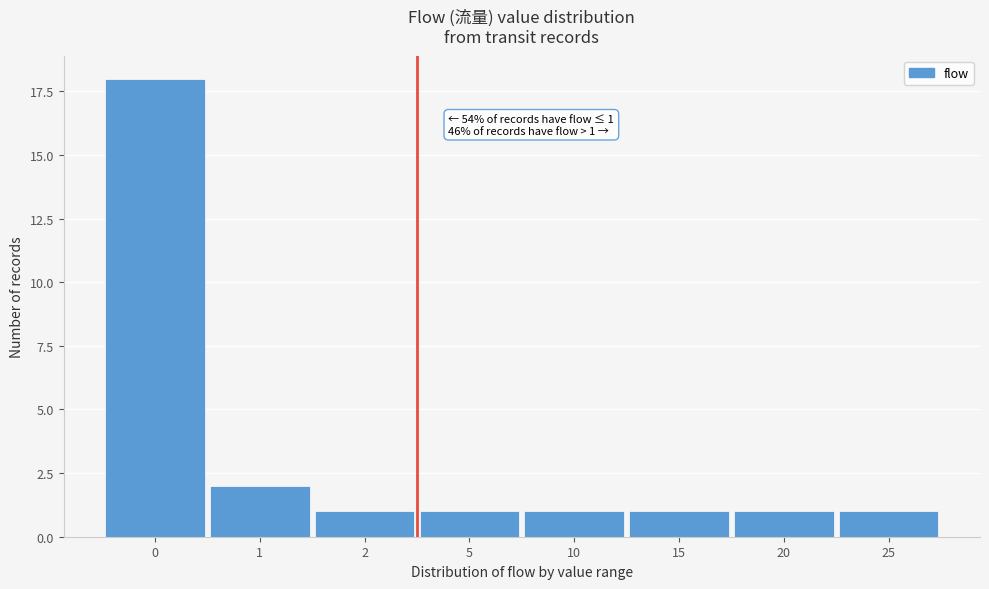

Reading left to right, transcribe all the data shown in this chart.

18	2	1	1	1	1	1	1